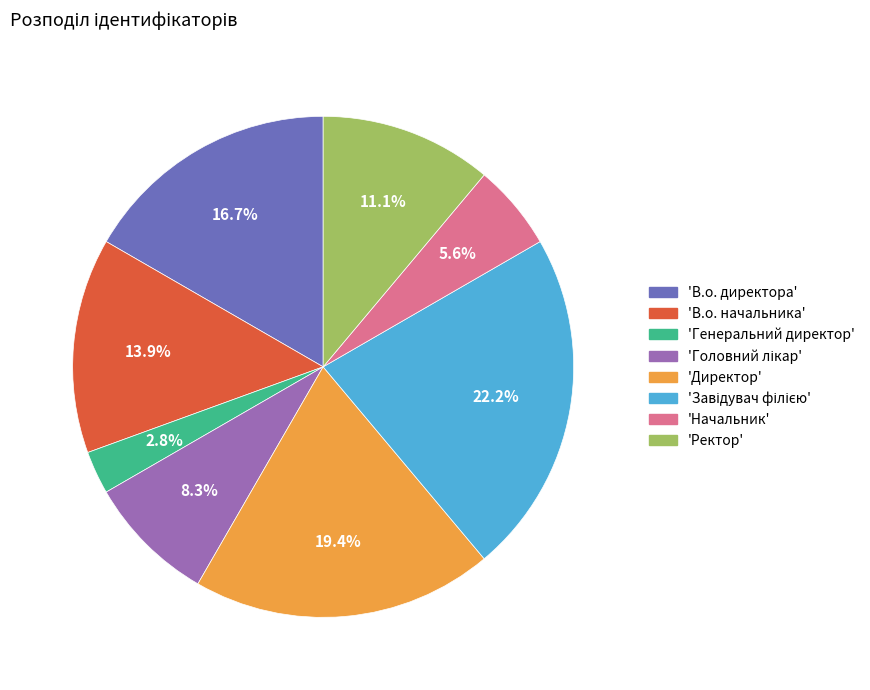

To the nearest percent, what is the difference between the largest and smallest slice percentages?

19%